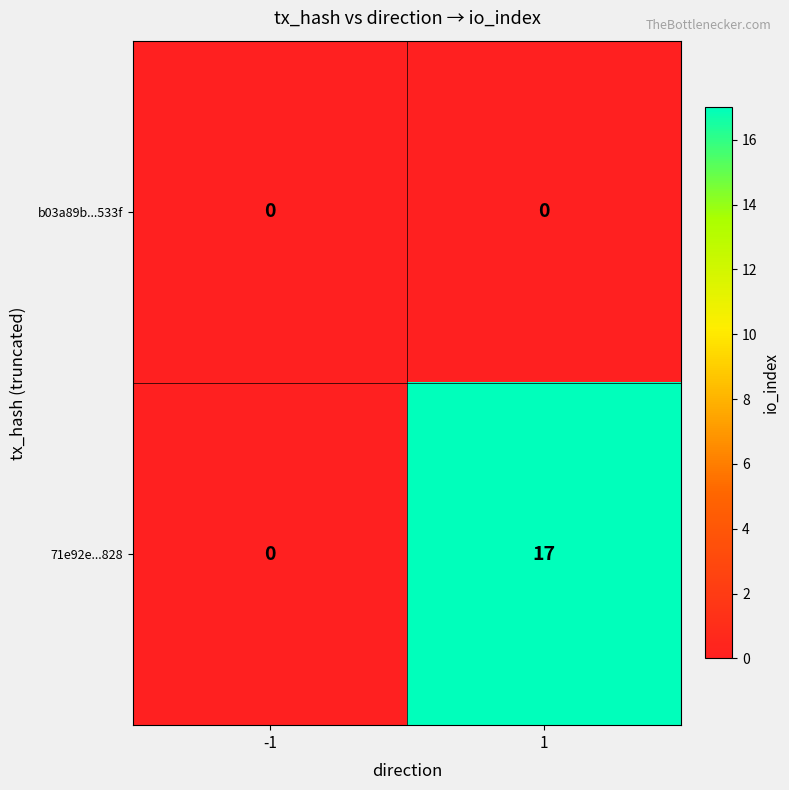

Reading left to right, what are all the values shown in this chart?

b03a89b...533f: 0	0
71e92e...828: 0	17